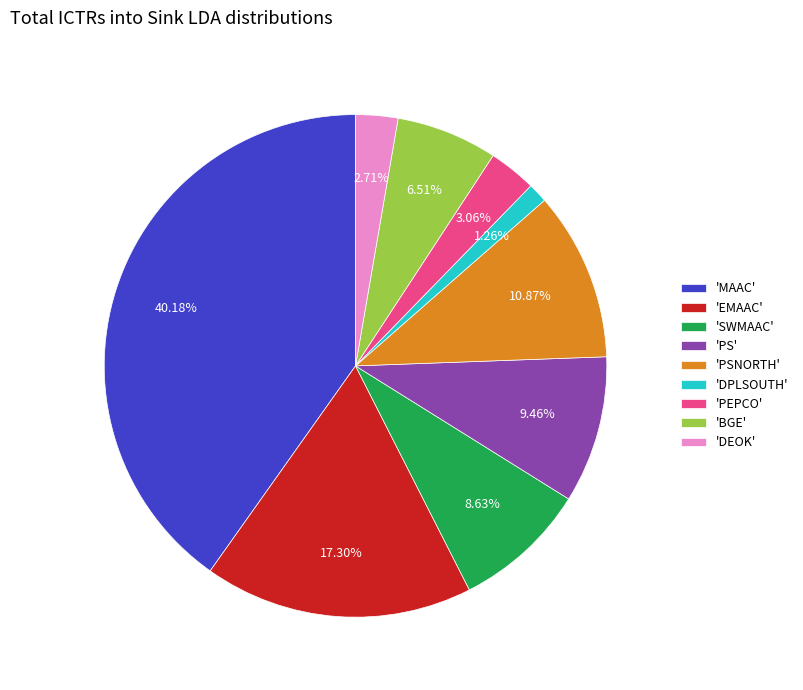

Between 'PSNORTH' and 'SWMAAC', which is larger?

'PSNORTH'